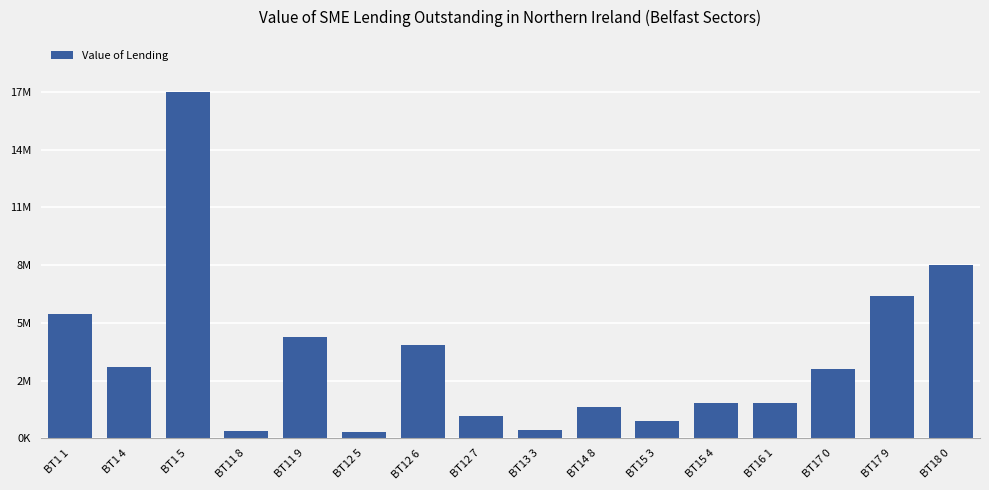

Are the bars horizontal?

No